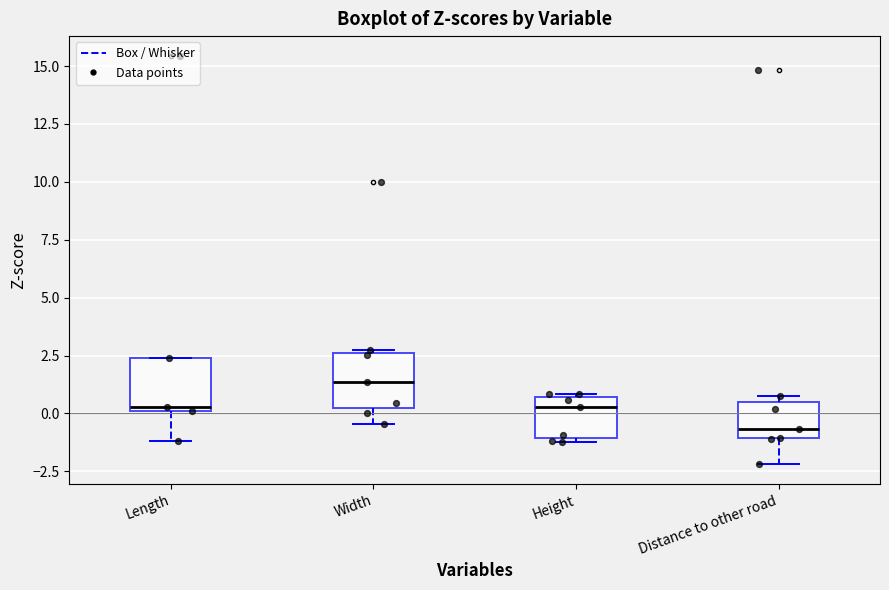

Reading left to right, transcribe this box plot: for each box, give where its median line is, the range the box spans, and where its two whiskers end, as read against the y-axis. The values are not printed on the chart, so give them approximately, as read against the axis.

Length: median 0.5, box 0.0 to 2.5, whiskers -1.0 to 2.5
Width: median 1.5, box 0.0 to 2.5, whiskers -0.5 to 2.5
Height: median 0.5 (just below the box's upper edge), box -1.0 to 0.5, whiskers -1.0 (just below the box's lower edge) to 1.0
Distance to other road: median -0.5, box -1.0 to 0.5, whiskers -2.0 to 0.5 (just above the box's upper edge)